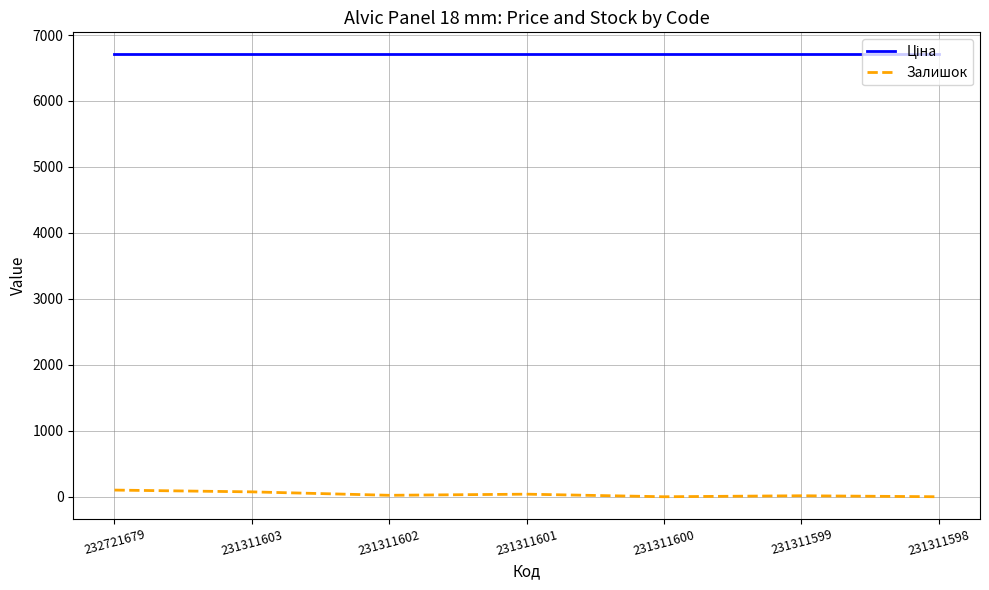

True or false: Залишок has a value of 22.0 at 231311602.

True